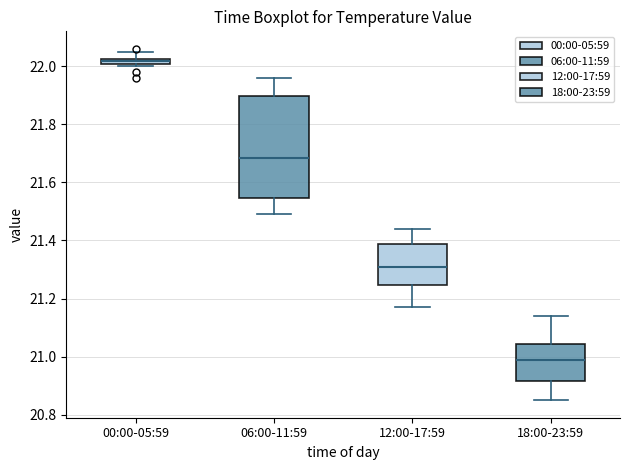

Which box is the tallest, from its lower edge to its upper edge?

06:00-11:59